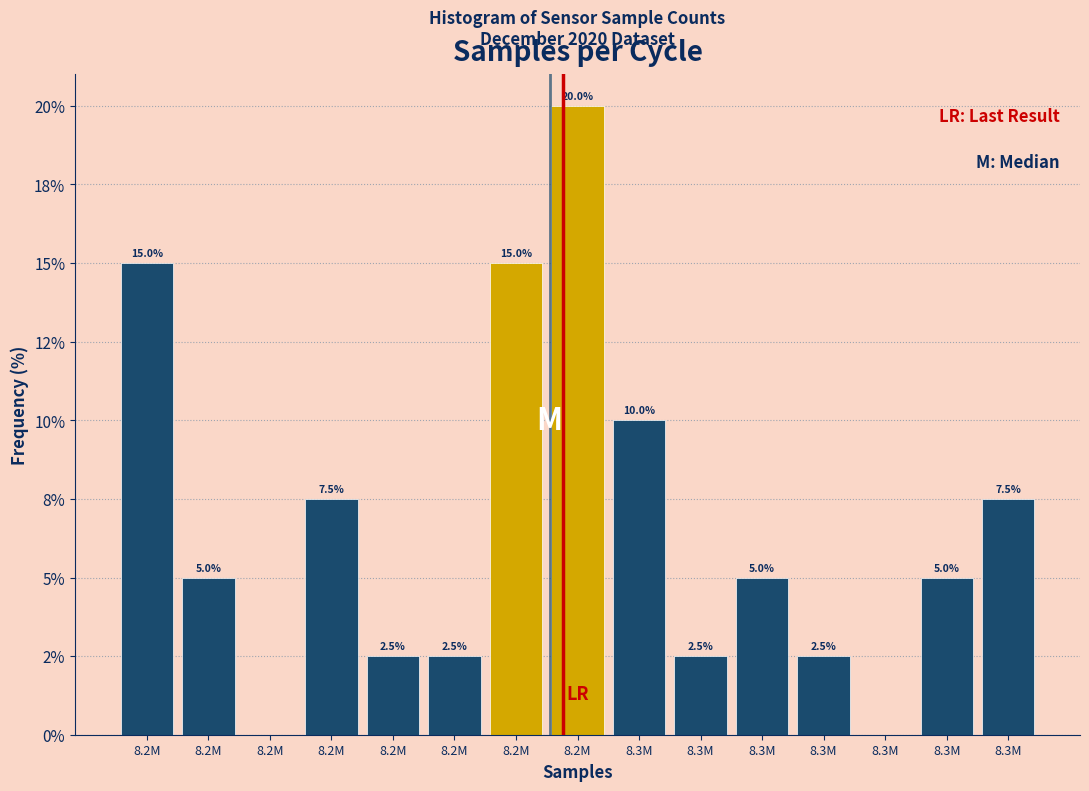

Are the bars horizontal?

No